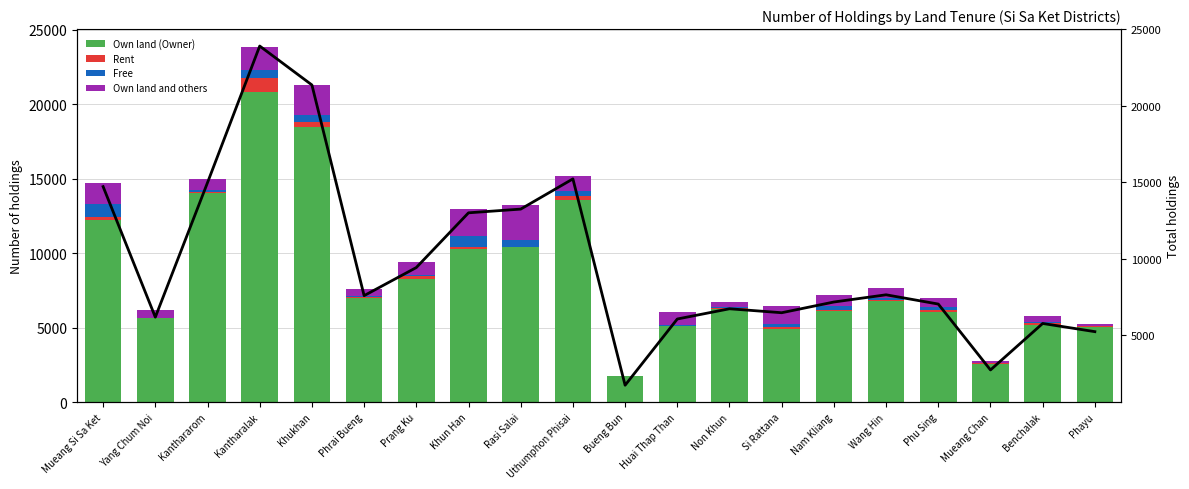

What is the maximum value for Rent?

889